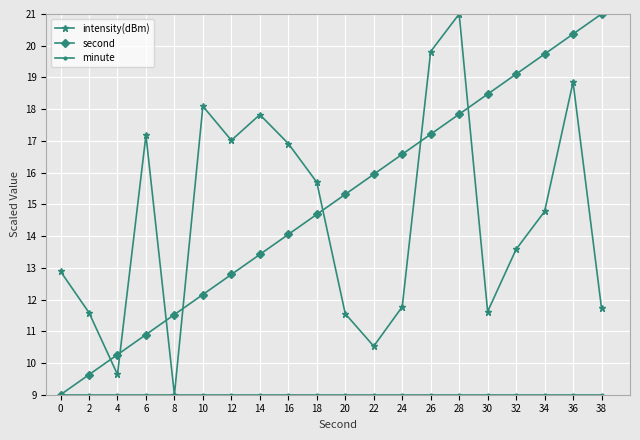

What is the value of the second point at the 5th from the left?

11.5